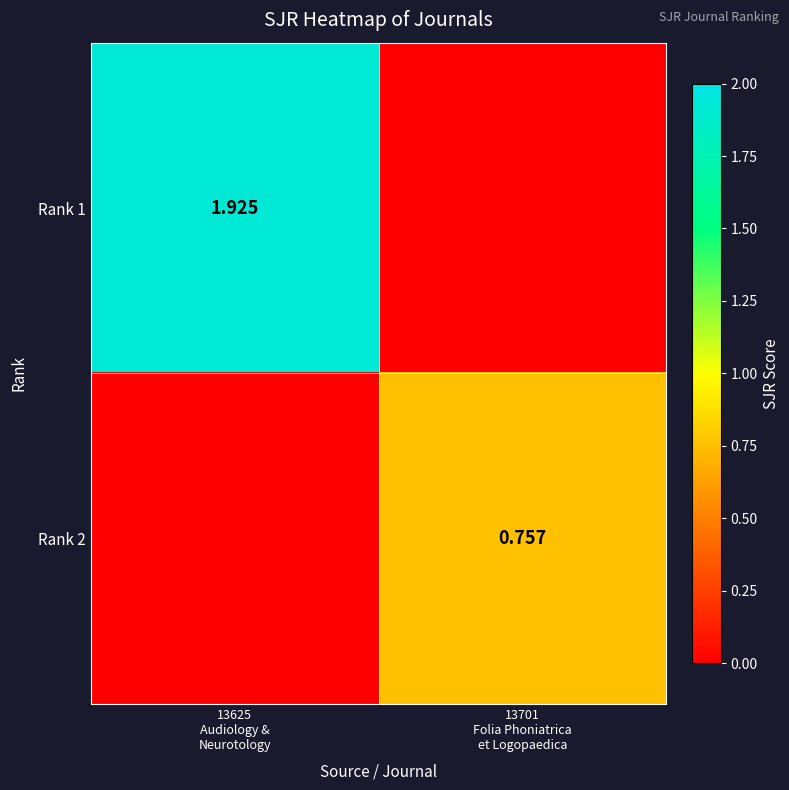

What is the difference between the maximum and minimum values in the Rank 2 series?

0.8